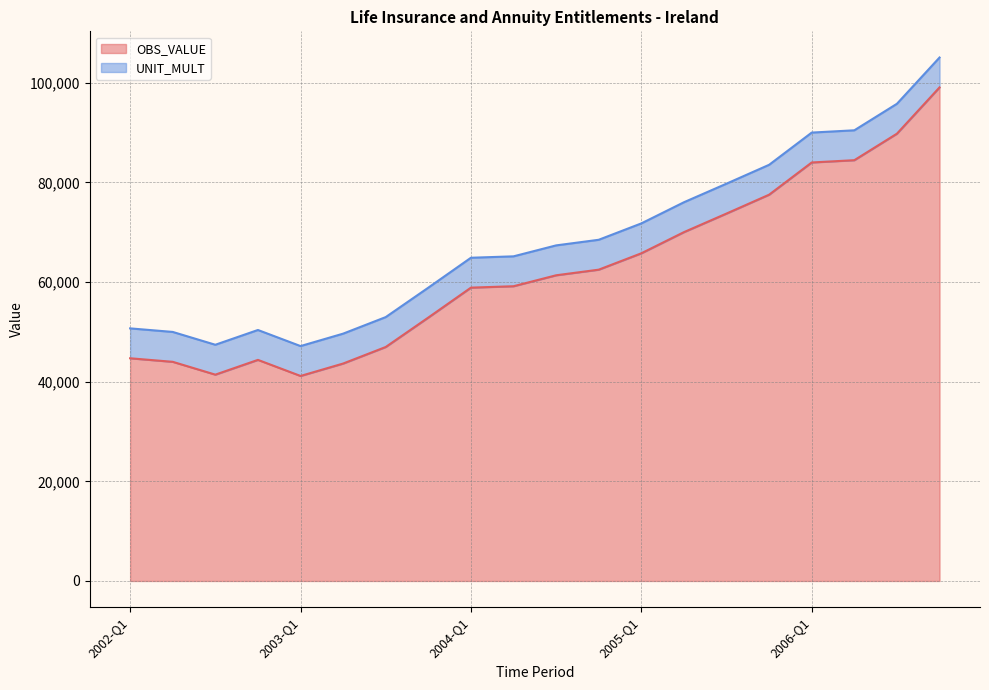

True or false: the data shows 46972 at 2003-Q3.

True